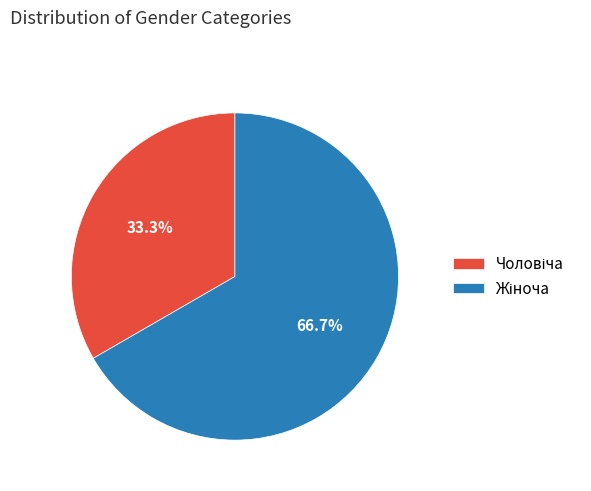

How many slices are in this pie chart?

2